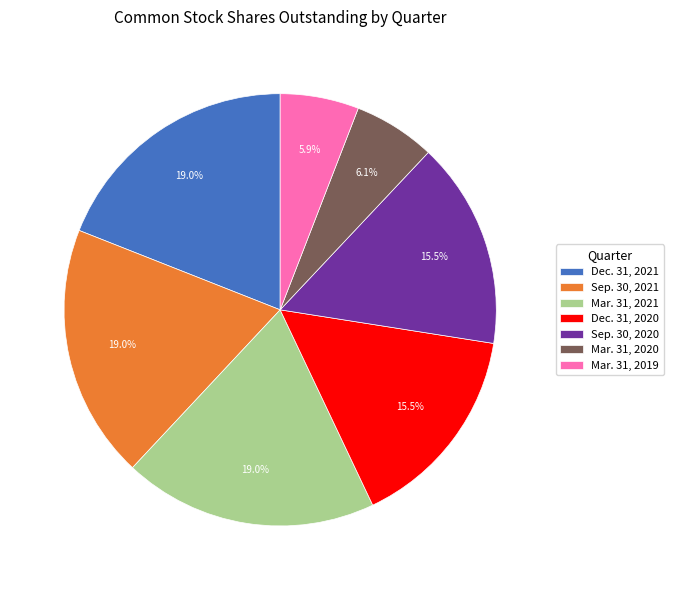

Combined, do Mar. 31, 2020 and Mar. 31, 2021 account for over 50%?

No